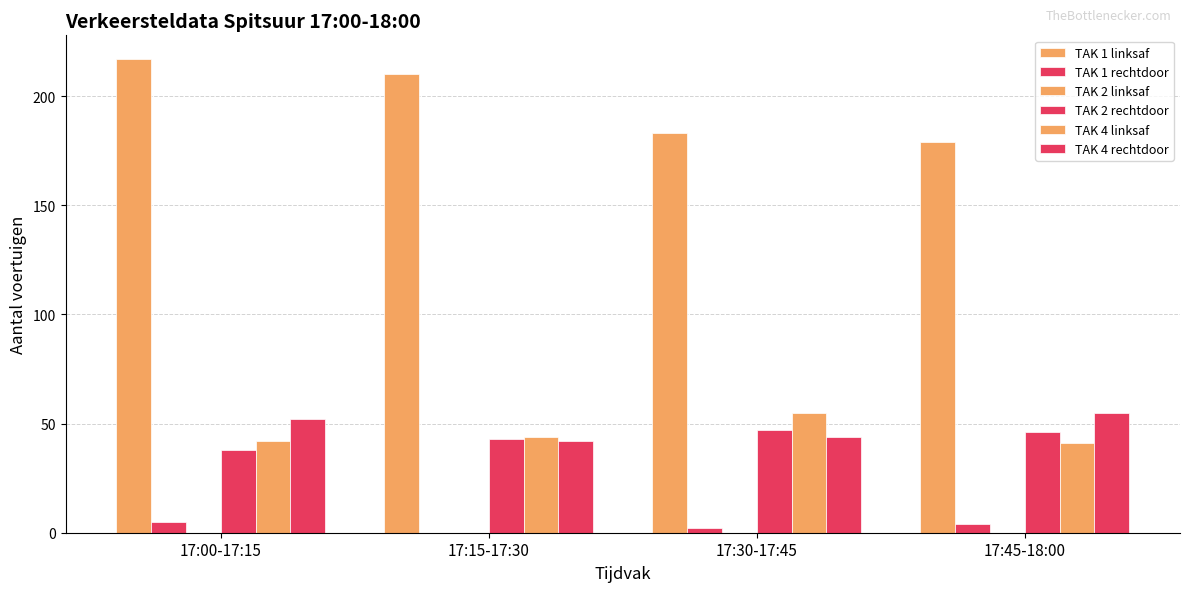

How many categories are shown in the chart?

4